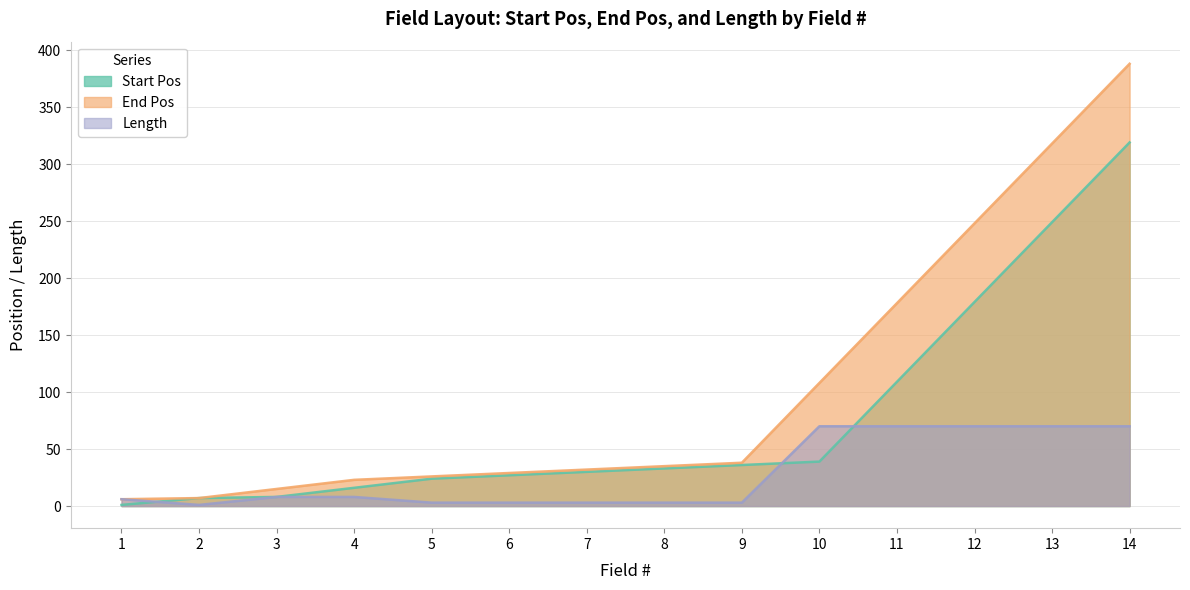

Rank the categories by Length value from lowest to highest.

2, 5, 6, 7, 8, 9, 1, 3, 4, 10, 11, 12, 13, 14